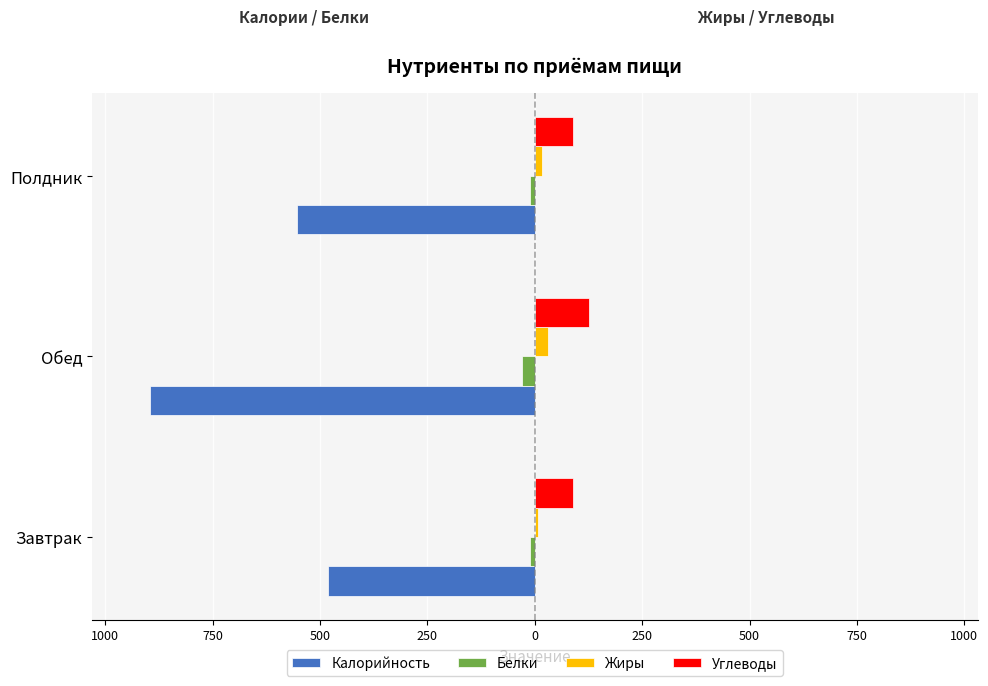

Which series has the widest spread of values?

Калорийность